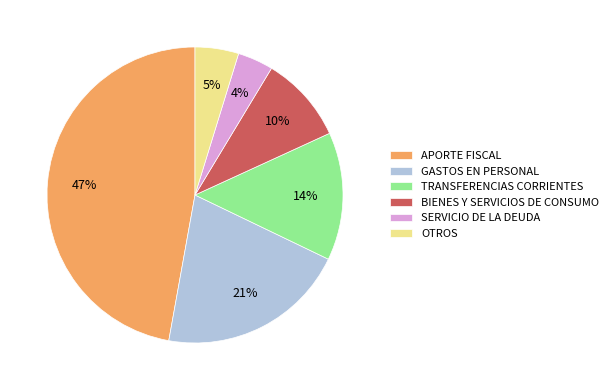

To the nearest percent, what is the difference between the largest and smallest slice percentages?

43%